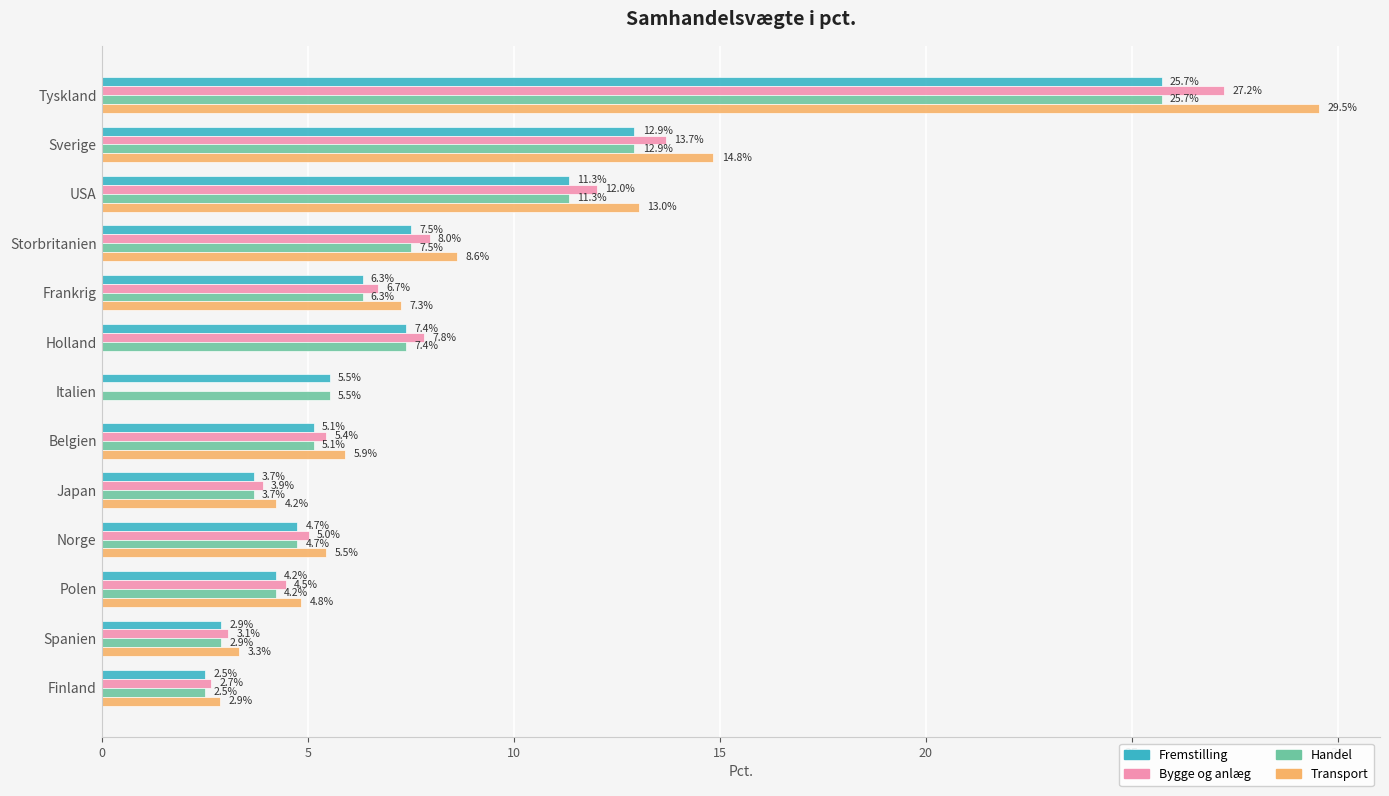

The value of Bygge og anlæg at Holland is 11.0. True or false?

False